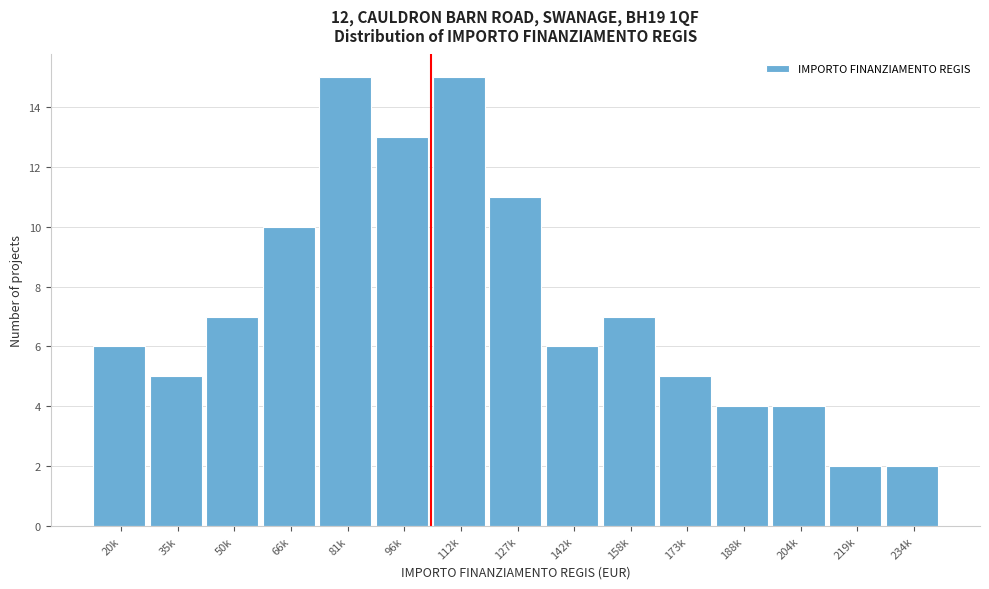

Reading left to right, list all the values displayed in this chart.

6	5	7	10	15	13	15	11	6	7	5	4	4	2	2